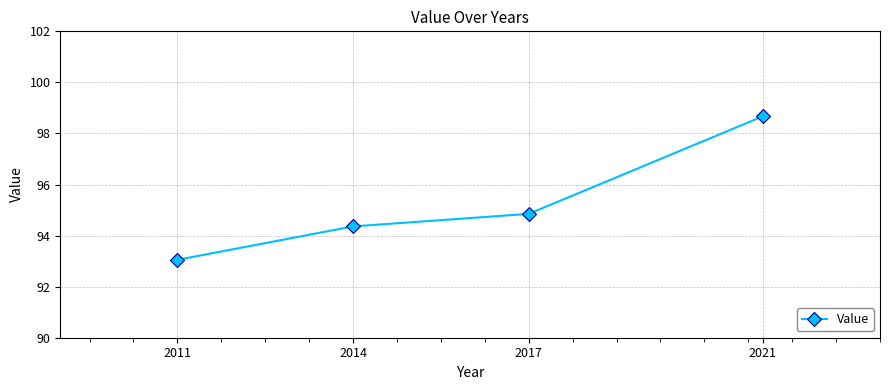

True or false: the data has more than 1 interior local peaks.

False